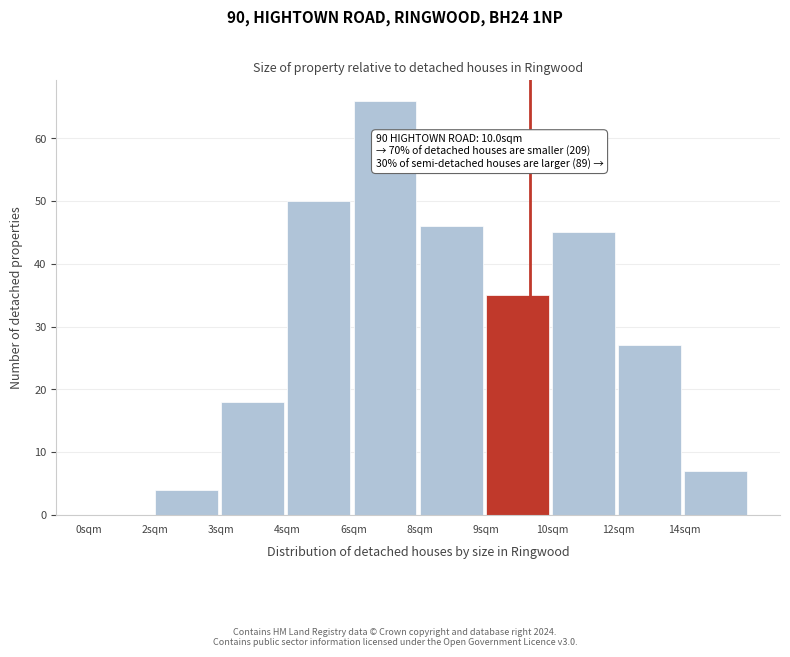

Reading right to left, list all the values displayed in this chart.

14sqm=7	12sqm=27	10sqm=45	9sqm=35	8sqm=46	6sqm=66	4sqm=50	3sqm=18	2sqm=4	0sqm=0